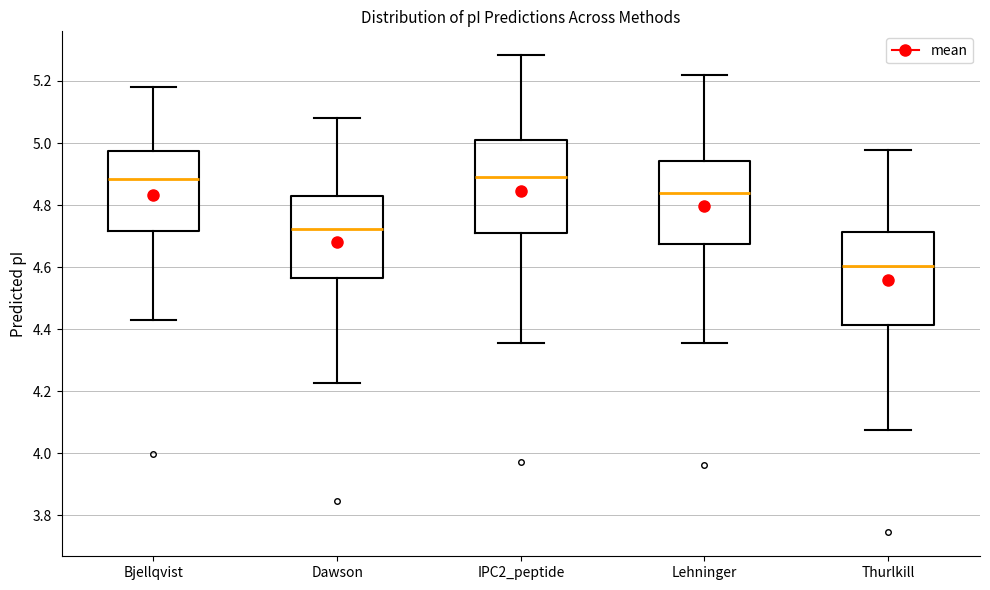

Reading left to right, read every box against the y-axis: the position of its median line, the range the box covers, and the ends of its whiskers. The values are not printed on the chart, so give them approximately, as read against the axis.

Bjellqvist: median 4.88, box 4.72 to 4.98, whiskers 4.44 to 5.18
Dawson: median 4.72, box 4.56 to 4.82, whiskers 4.22 to 5.08
IPC2_peptide: median 4.88, box 4.72 to 5.00, whiskers 4.36 to 5.28
Lehninger: median 4.84, box 4.68 to 4.94, whiskers 4.36 to 5.22
Thurlkill: median 4.60, box 4.42 to 4.72, whiskers 4.08 to 4.98